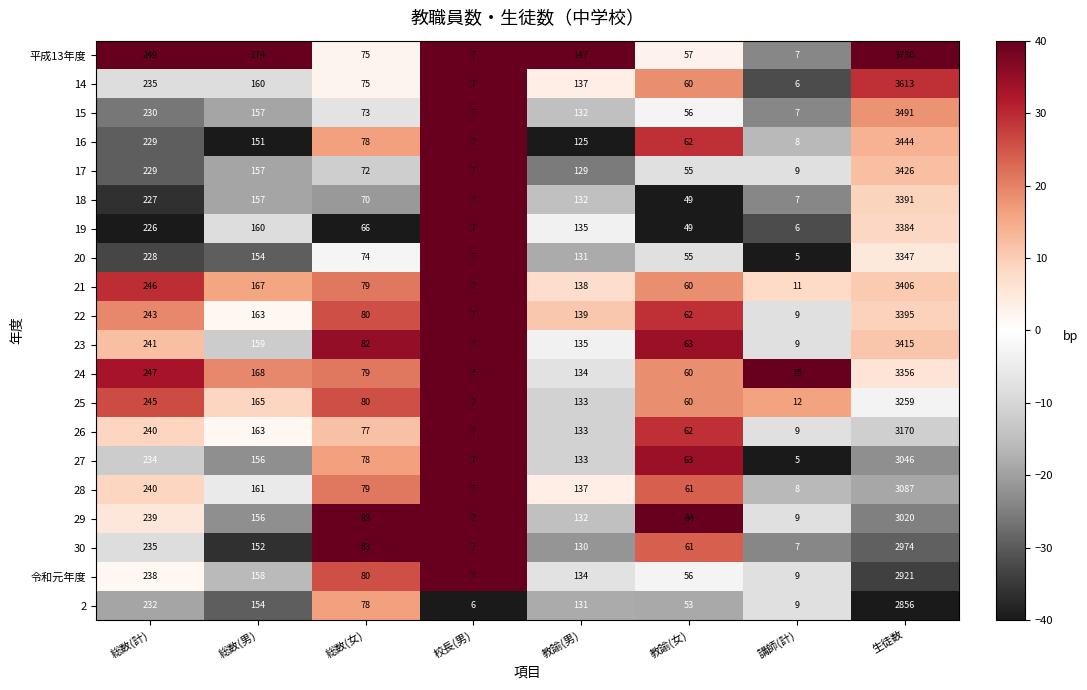

What is the sum of all 27 values?

3722